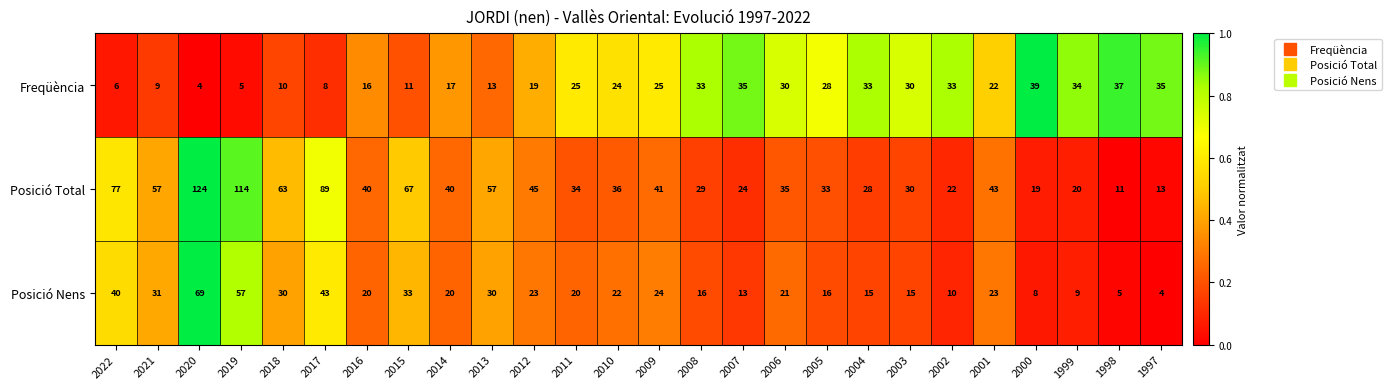

Rank the series at 2008 from highest to lowest value.

Freqüència, Posició Total, Posició Nens